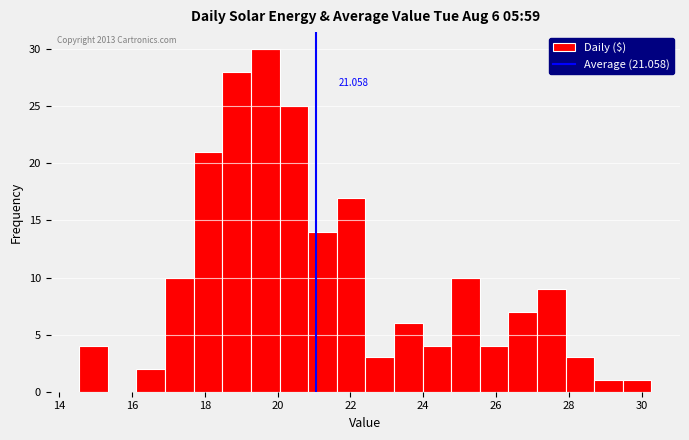

Around what value on the x-axis is the tallest bar? Give the approximate position of its centre, as read against the axis.

19.6